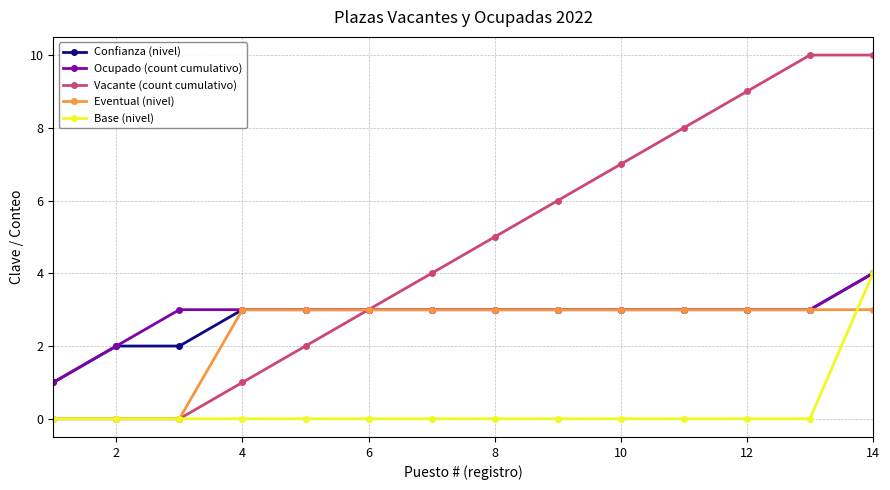

How many lines are shown in the chart?

5